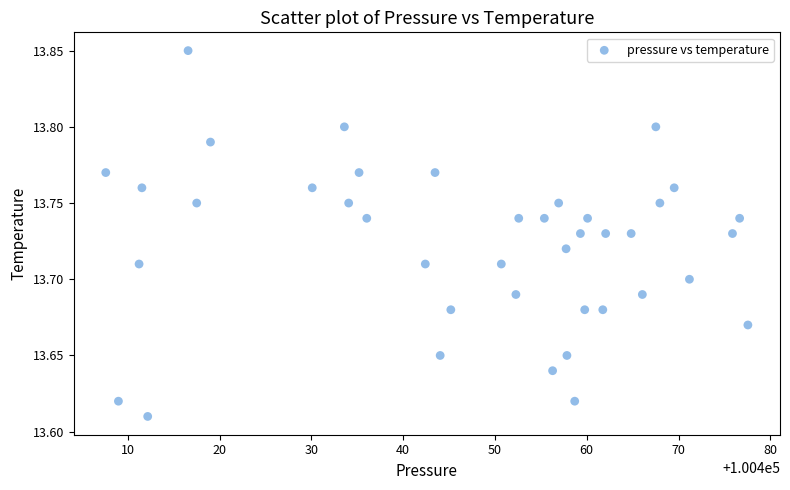

What is the range of X values (max minus min)?

70.0